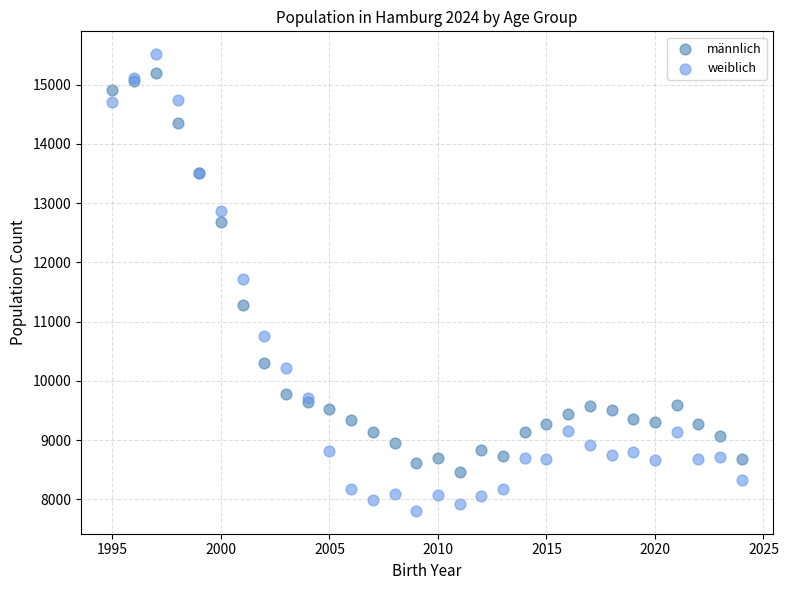

Which series has the largest Y range (max minus min)?

weiblich